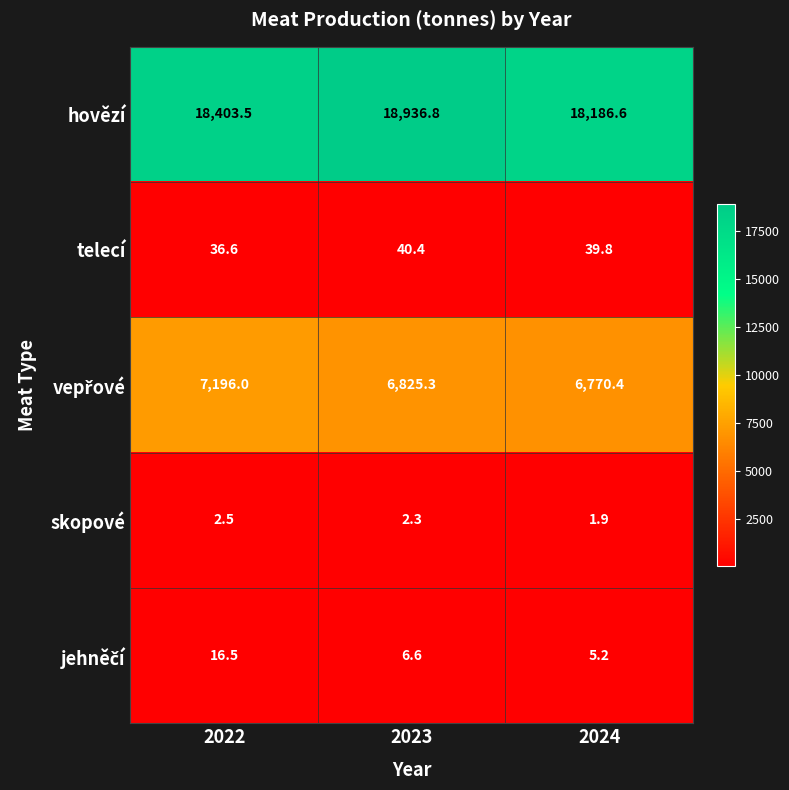

Rank the categories by telecí value from lowest to highest.

2022, 2024, 2023